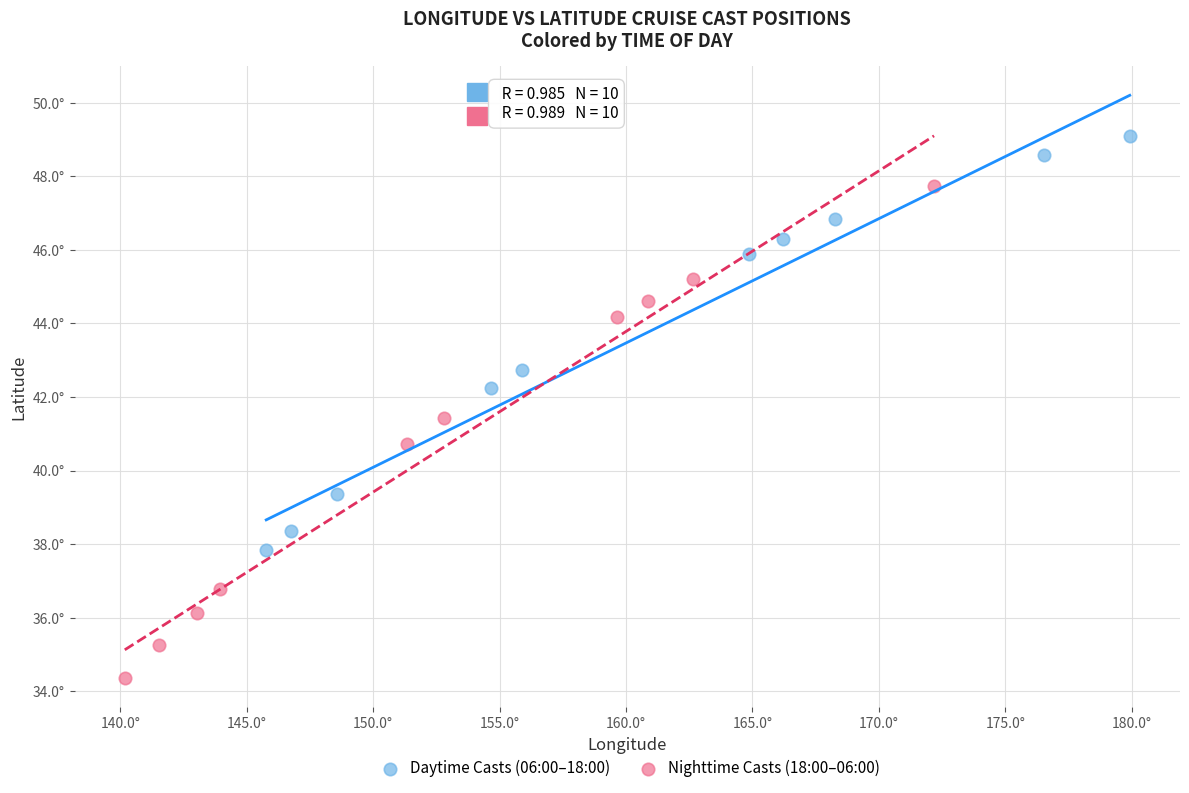

Which series contains the highest Y value?

Daytime Casts (06:00–18:00)